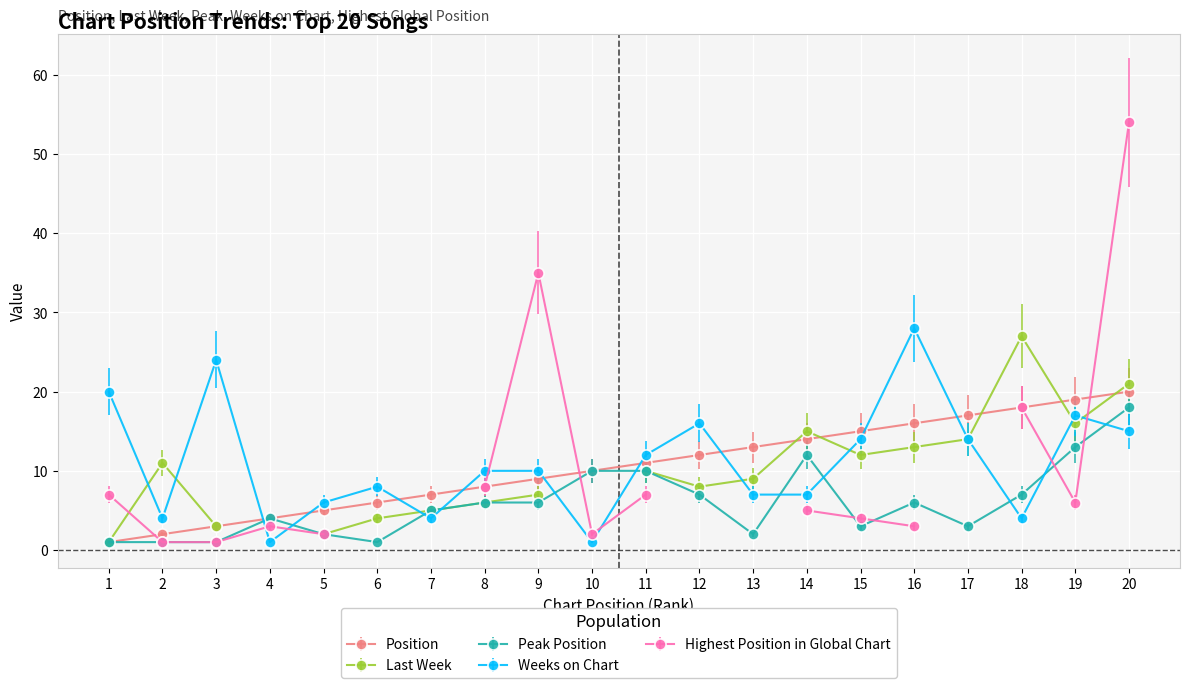

How many values in the Position series are below 11?

10